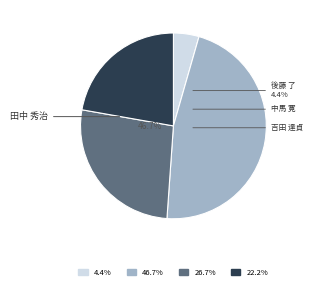

Is there a majority slice in this chart?

No